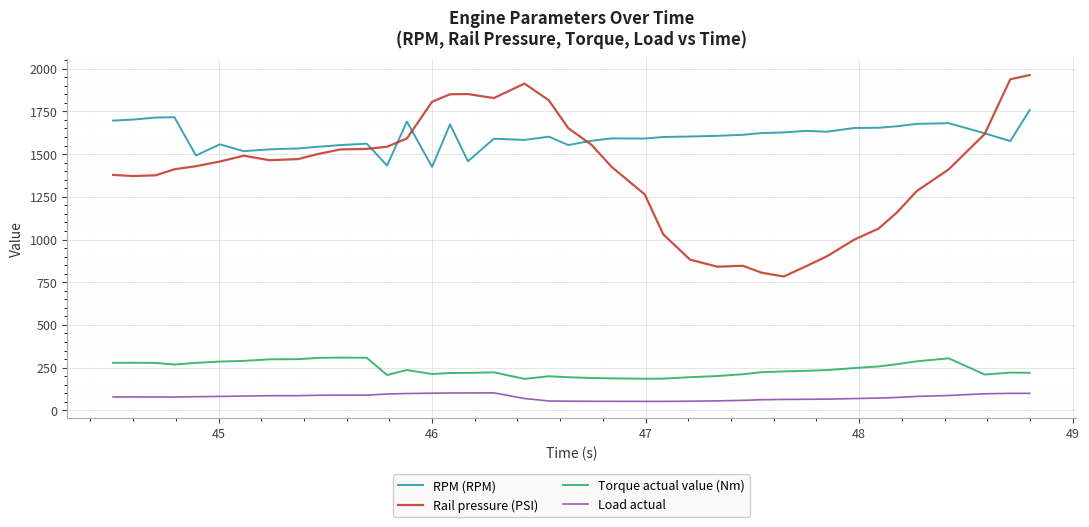

How many lines are shown in the chart?

4